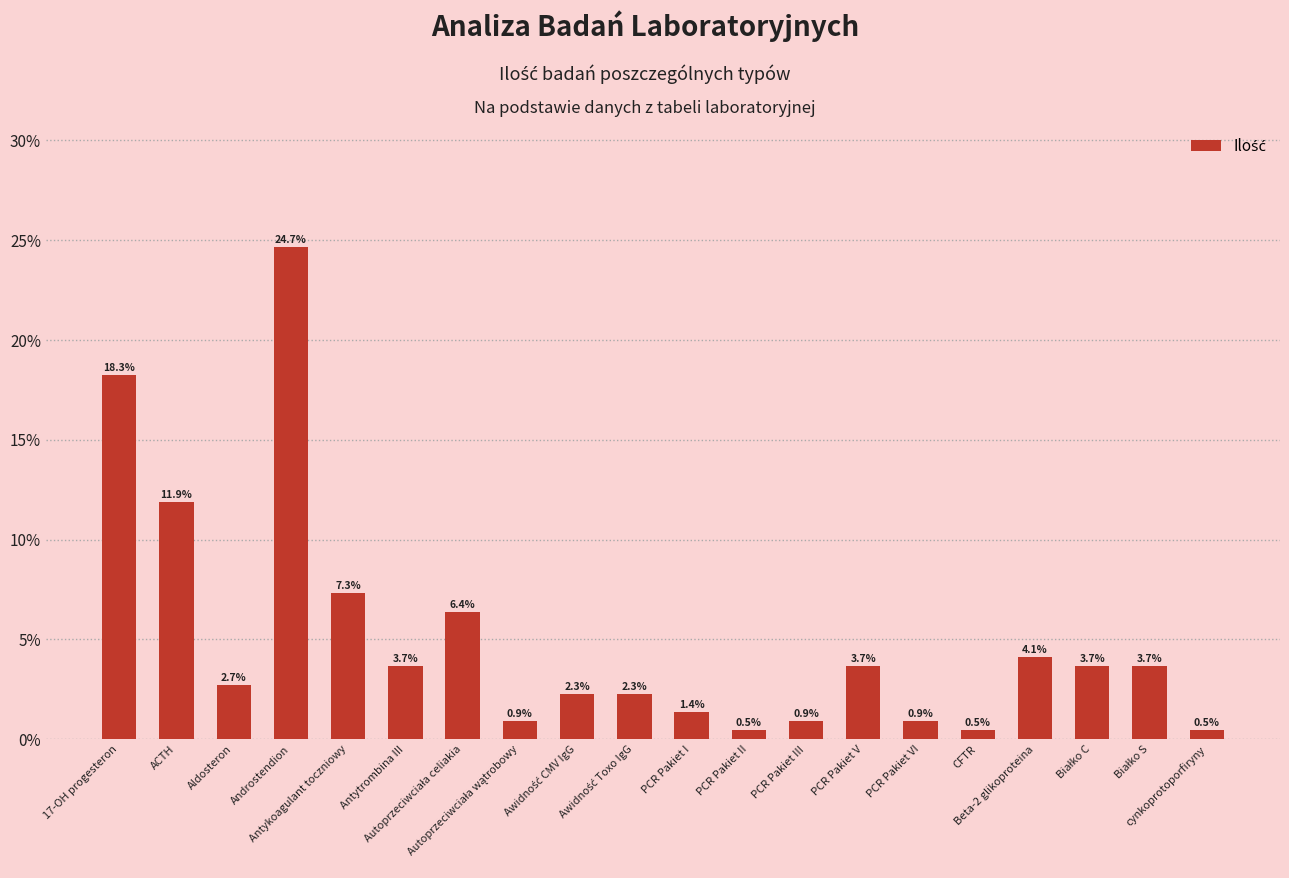

Where does the data first go above 3?

17-OH progesteron